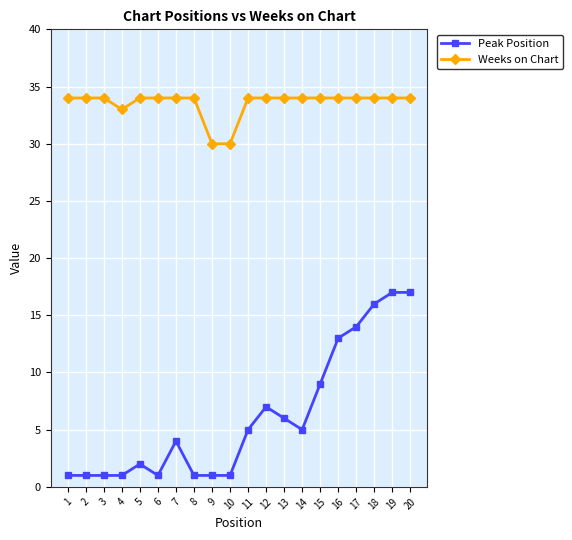

What is the difference between the maximum and minimum values in the Peak Position series?

16